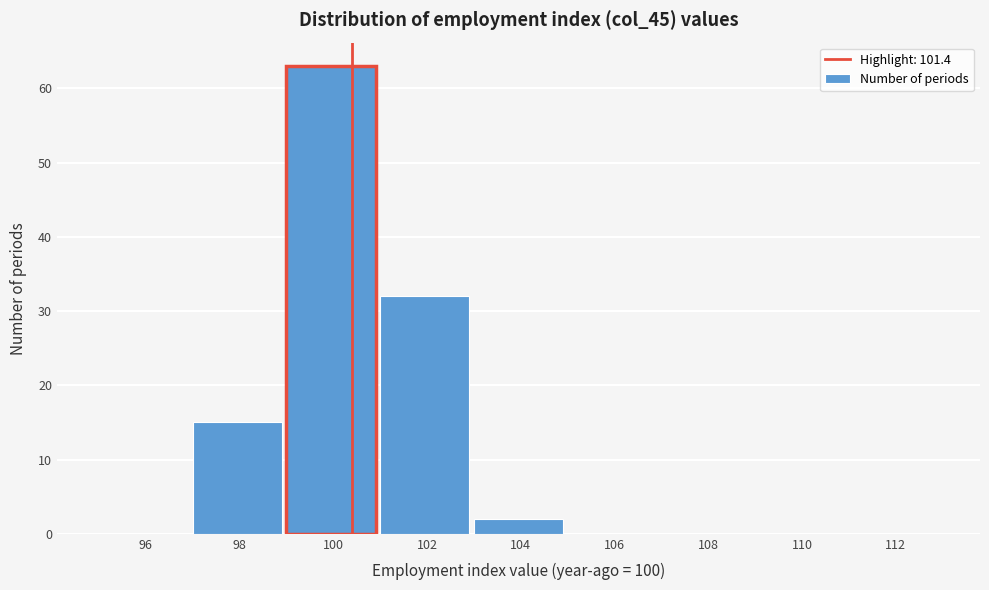

Reading right to left, extract all data points from this chart.

112=0	110=0	108=0	106=0	104=2	102=32	100=63	98=15	96=0